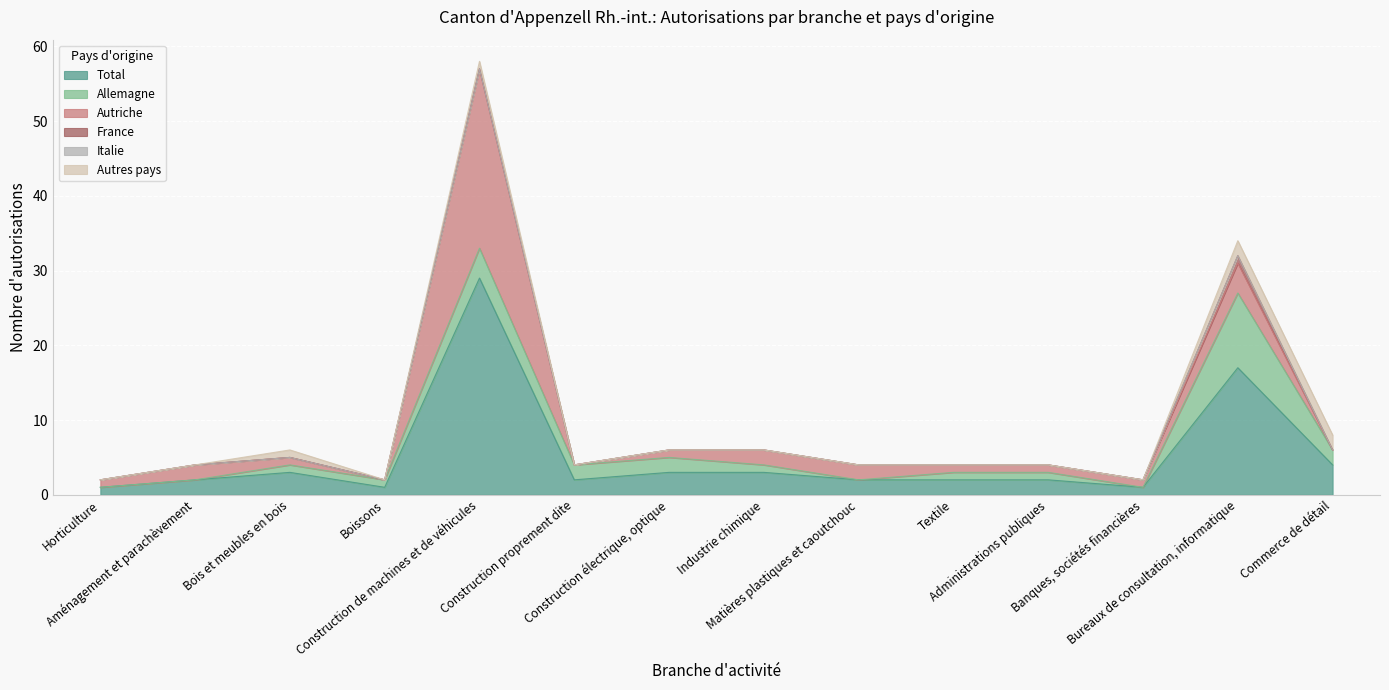

Which label corresponds to the smallest value in the chart?

Horticulture